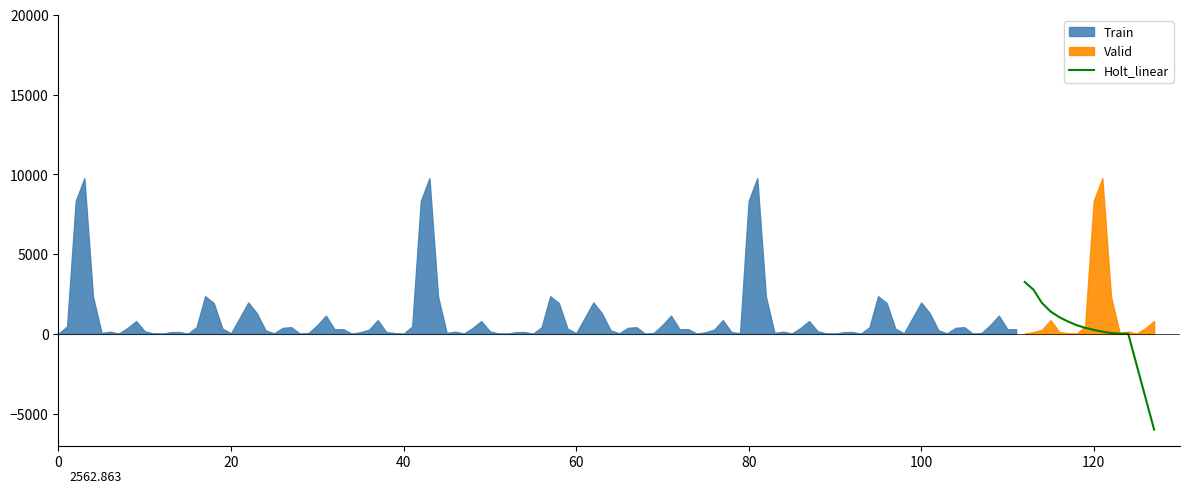

How many negative values are there?

3